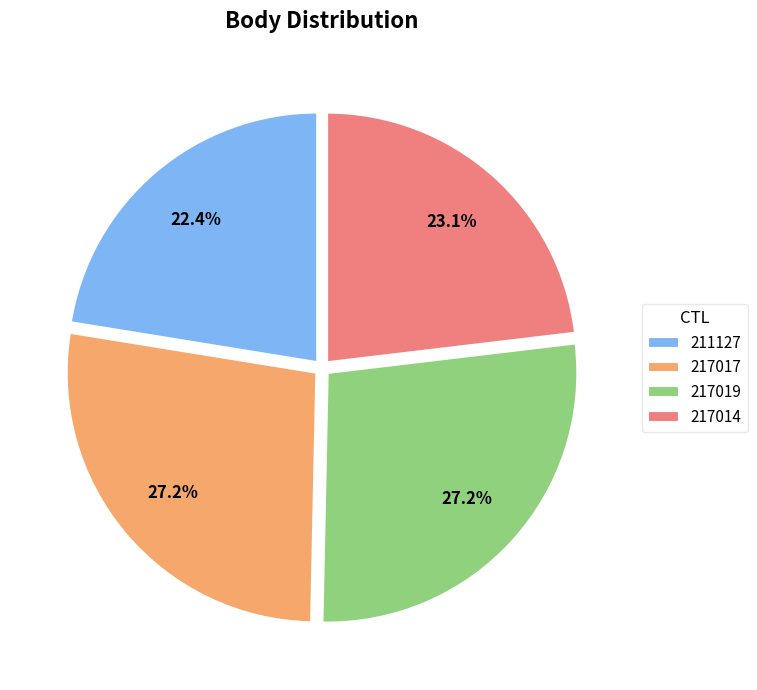

How much of the chart is everything except 217017?

72.8%